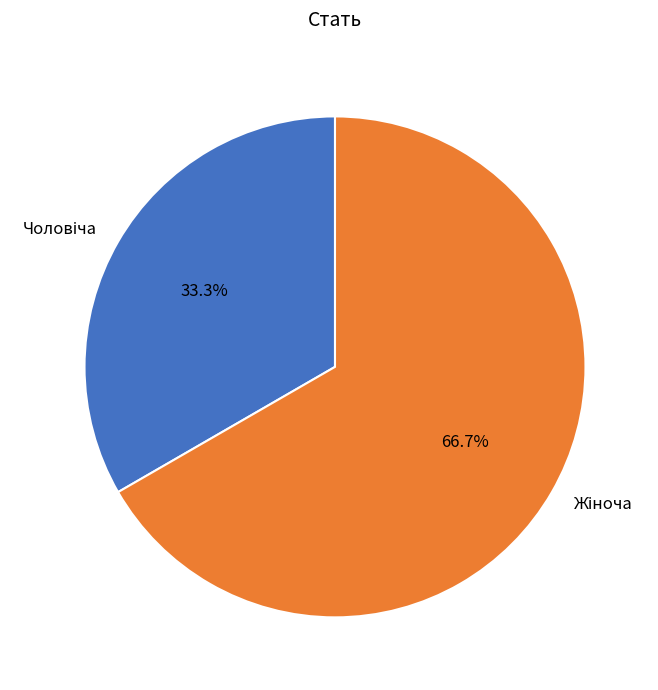

Count the number of slices in the pie.

2